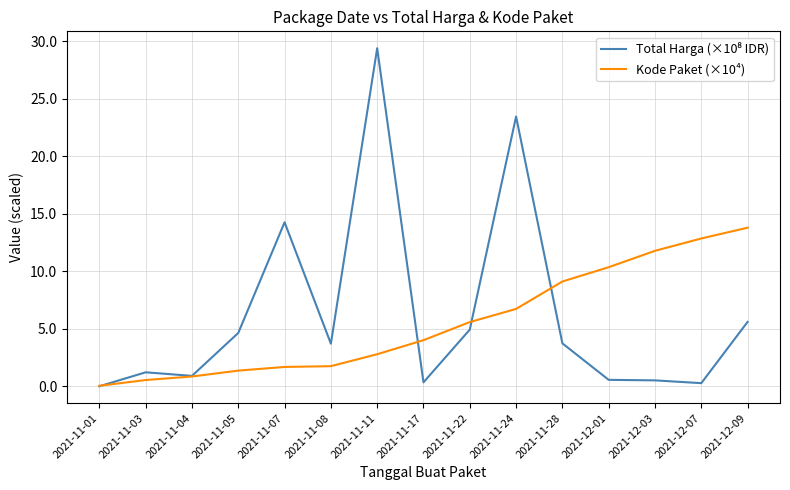

Which category has the highest value in the Kode Paket (×10⁴) series?

2021-12-09